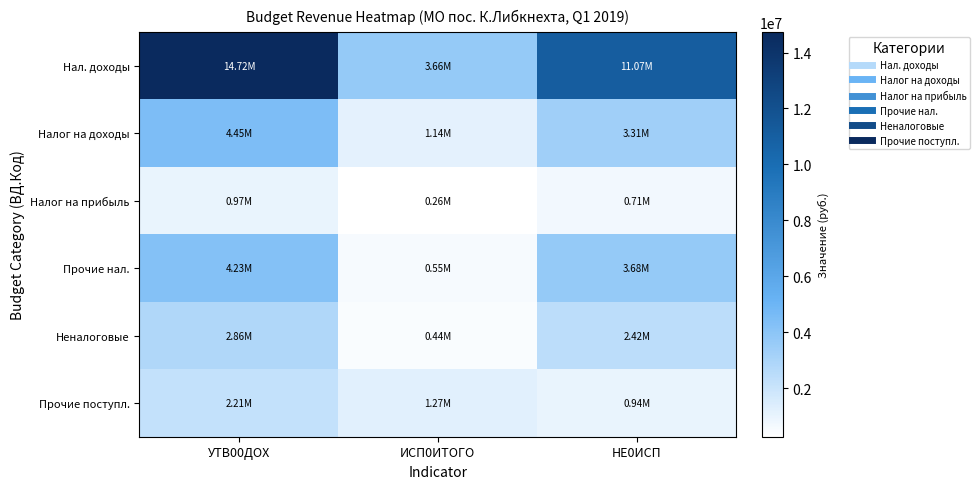

At УТВ00ДОХ, list the series in order from largest to smallest.

Нал. доходы, Налог на доходы, Прочие нал., Неналоговые, Прочие поступл., Налог на прибыль